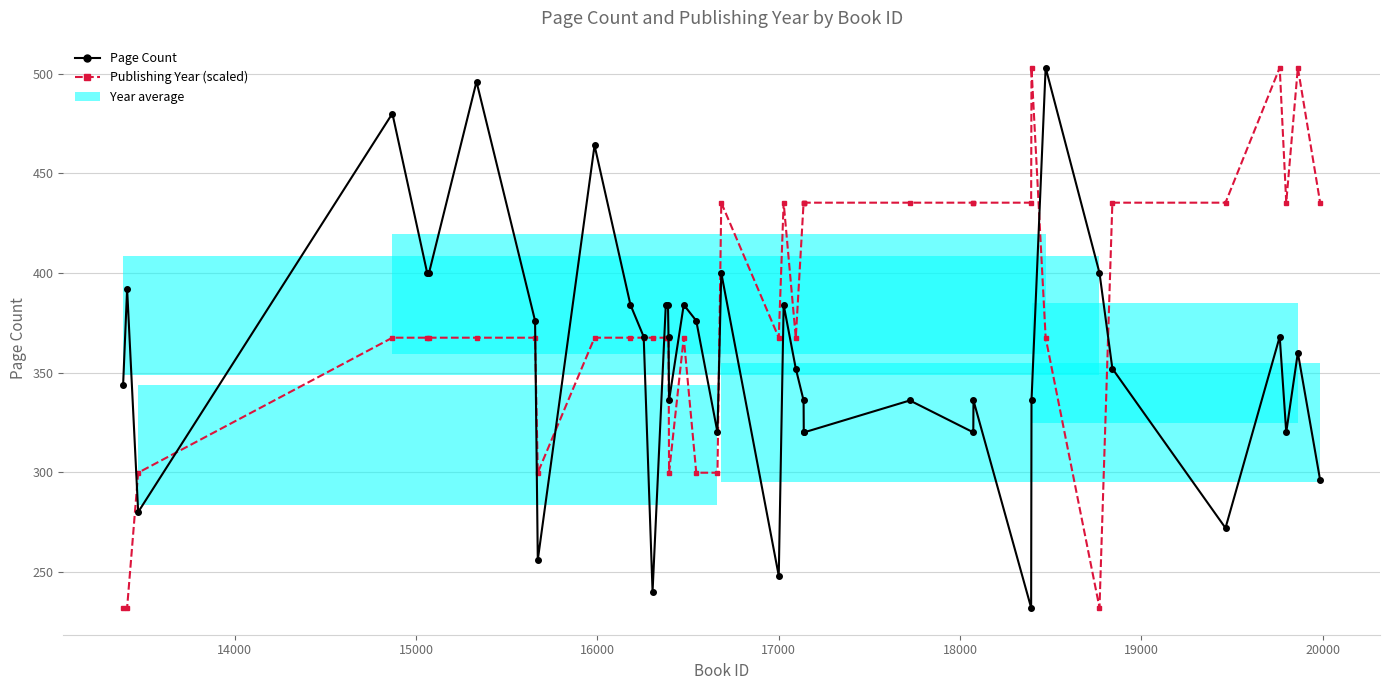

What is the value of the Publishing Year (scaled) point at the 11th from the left?

367.5